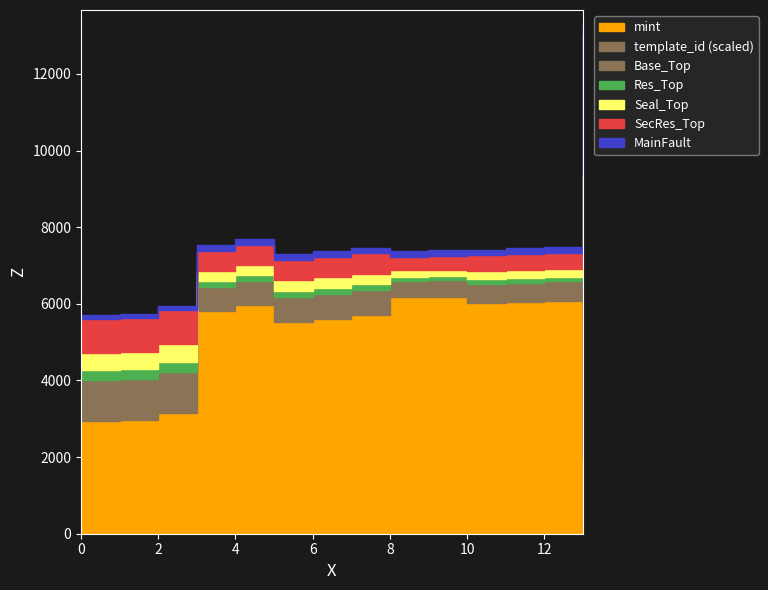

True or false: mint and template_id intersect in this chart.

False